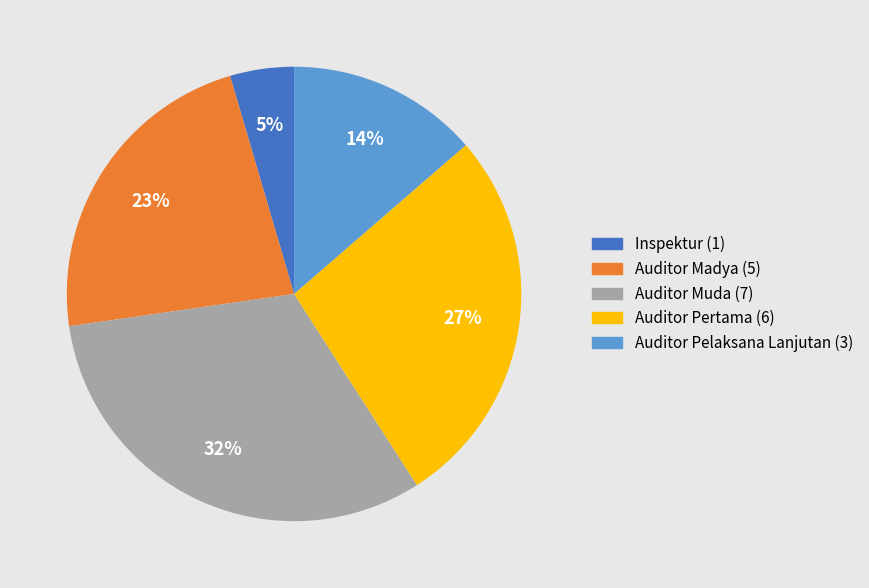

Is the sum of Inspektur and Auditor Muda greater than half?

No